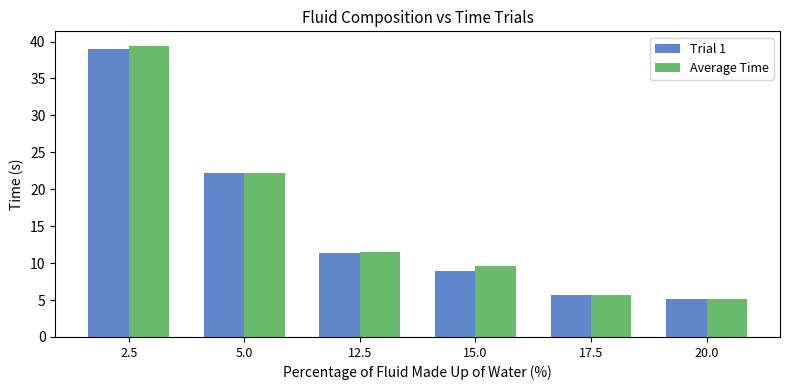

What is the sum of the Average Time values at 20.0 and 2.5?

44.5